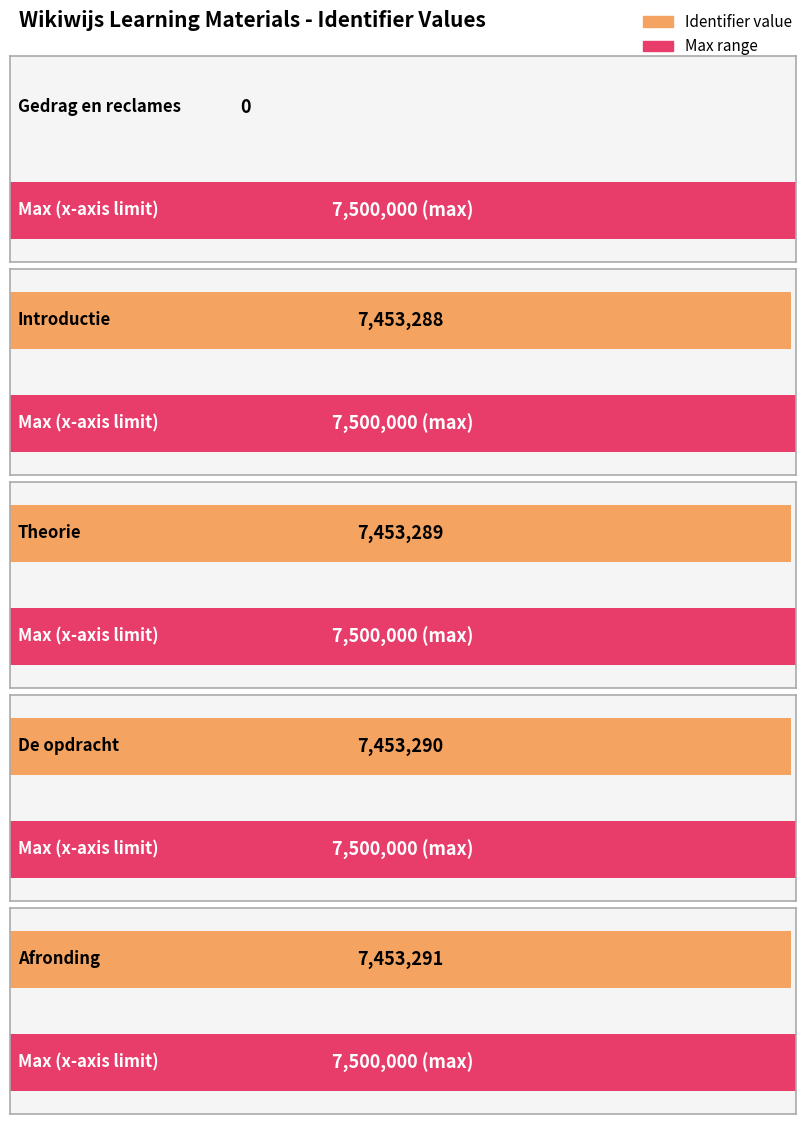

What is the average value?

5962632